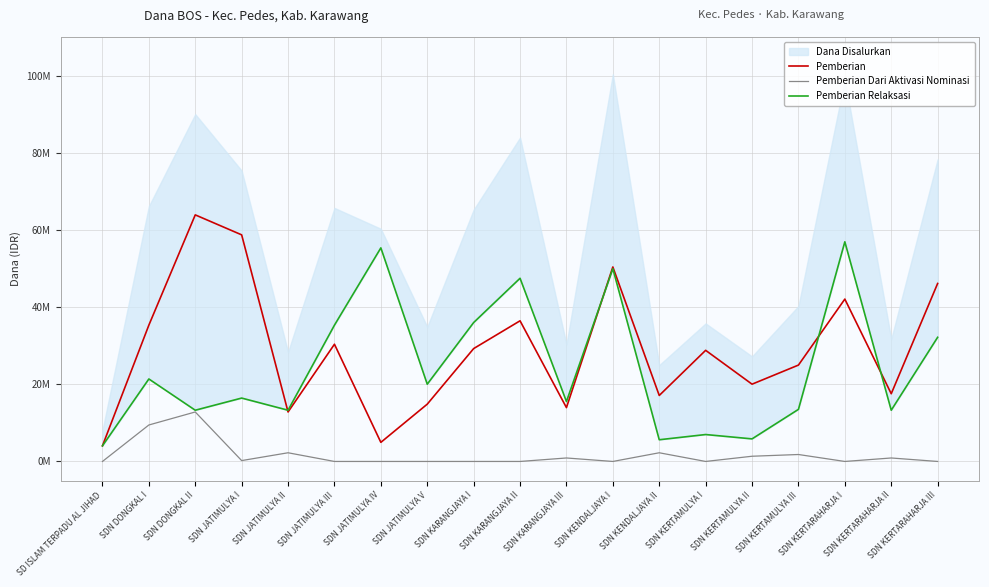

Between SDN DONGKAL I and SDN JATIMULYA III, which series saw the biggest shift?

Pemberian Relaksasi